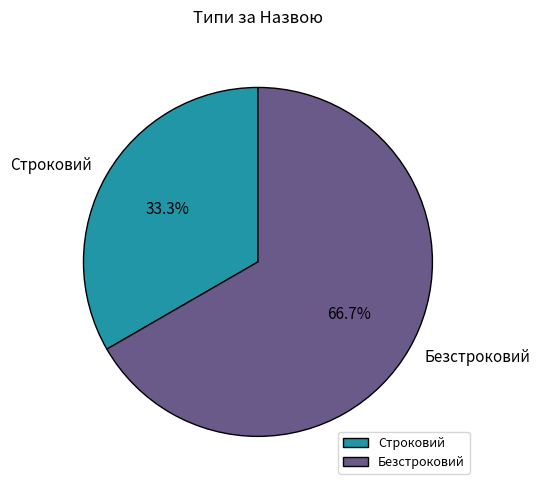

Approximately how many times larger is the value at Безстроковий compared to Строковий?

2.0